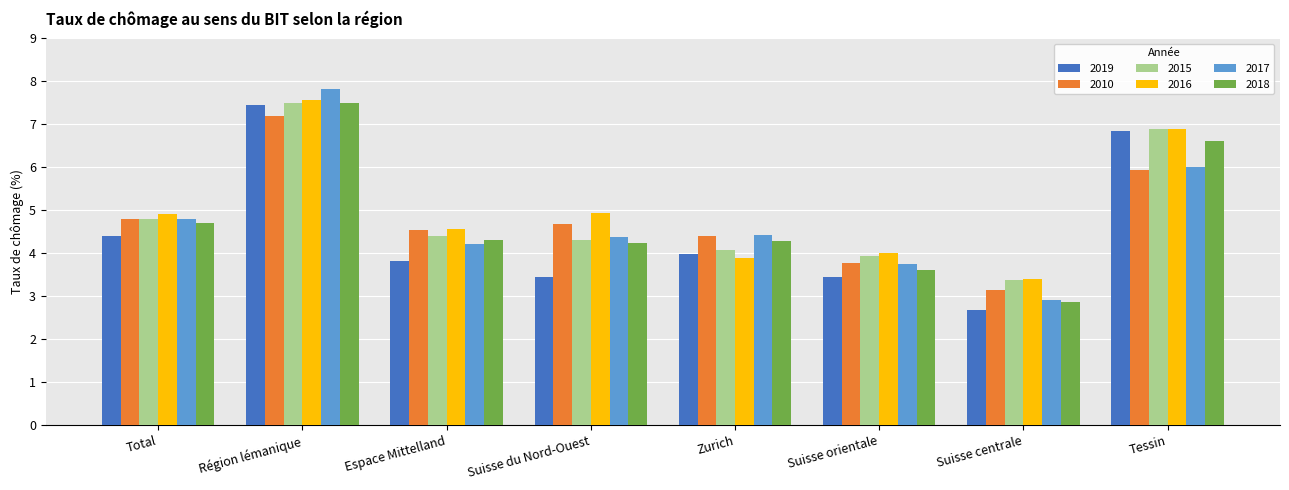

What is the label of the 5th bar from the right?

Suisse du Nord-Ouest